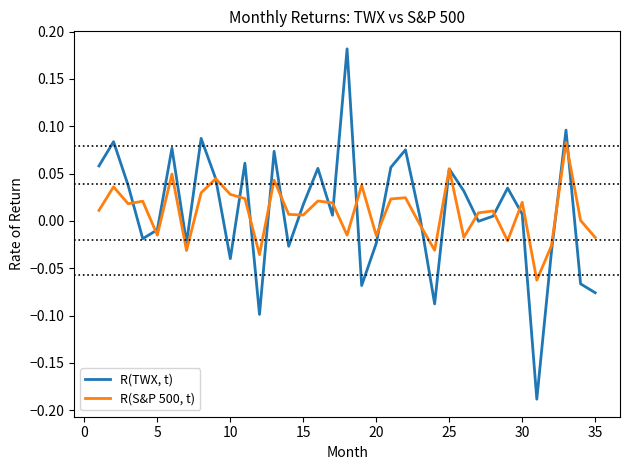

Does the chart have visible grid lines?

No